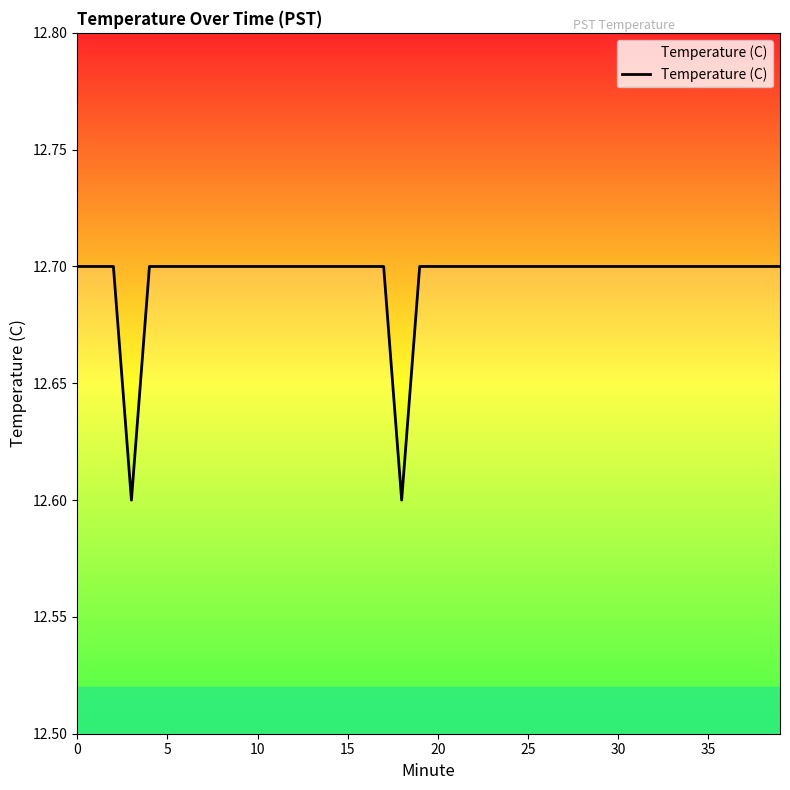

What is the maximum value shown in the chart?

12.7